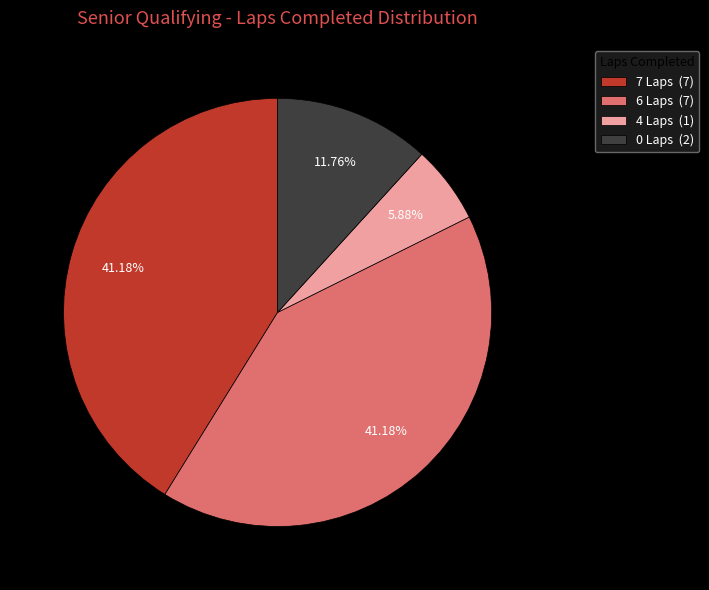

Combined, do 0 Laps (2) and 4 Laps (1) account for over 50%?

No